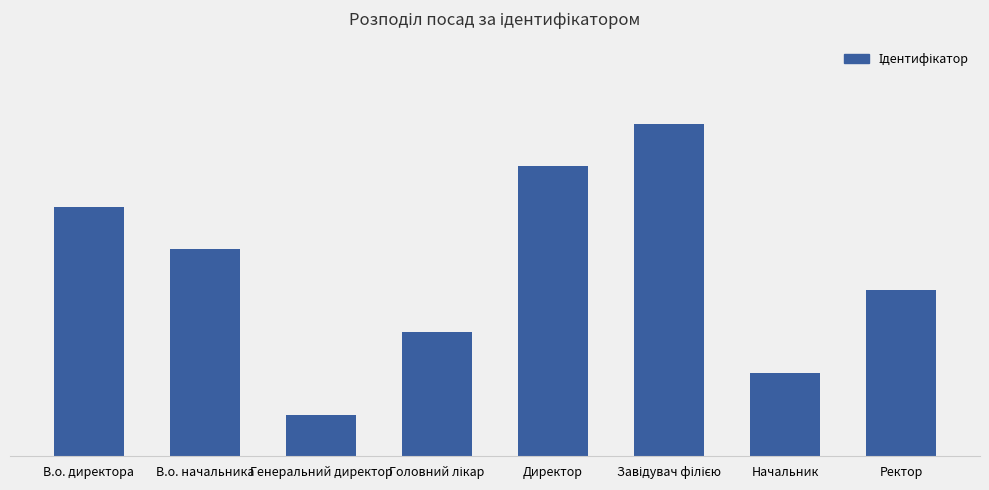

Are the bars horizontal?

No